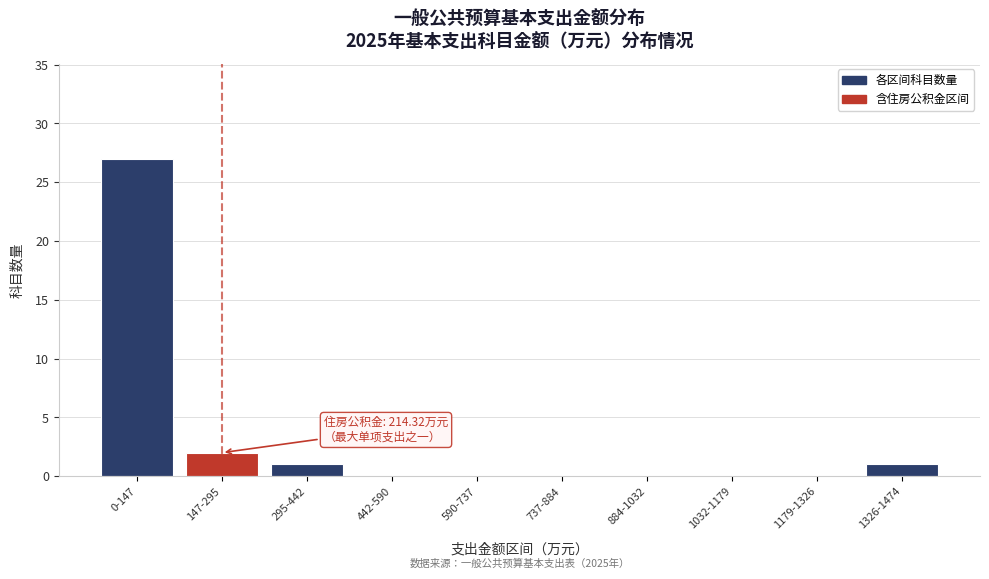

Reading right to left, transcribe all the data shown in this chart.

1326-1474=1	1179-1326=0	1032-1179=0	884-1032=0	737-884=0	590-737=0	442-590=0	295-442=1	147-295=2	0-147=27